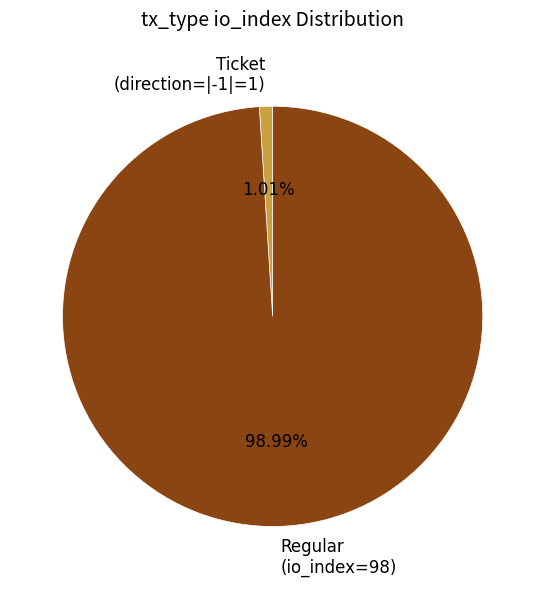

Which slice represents more than half of the pie?

Regular (io_index=98)